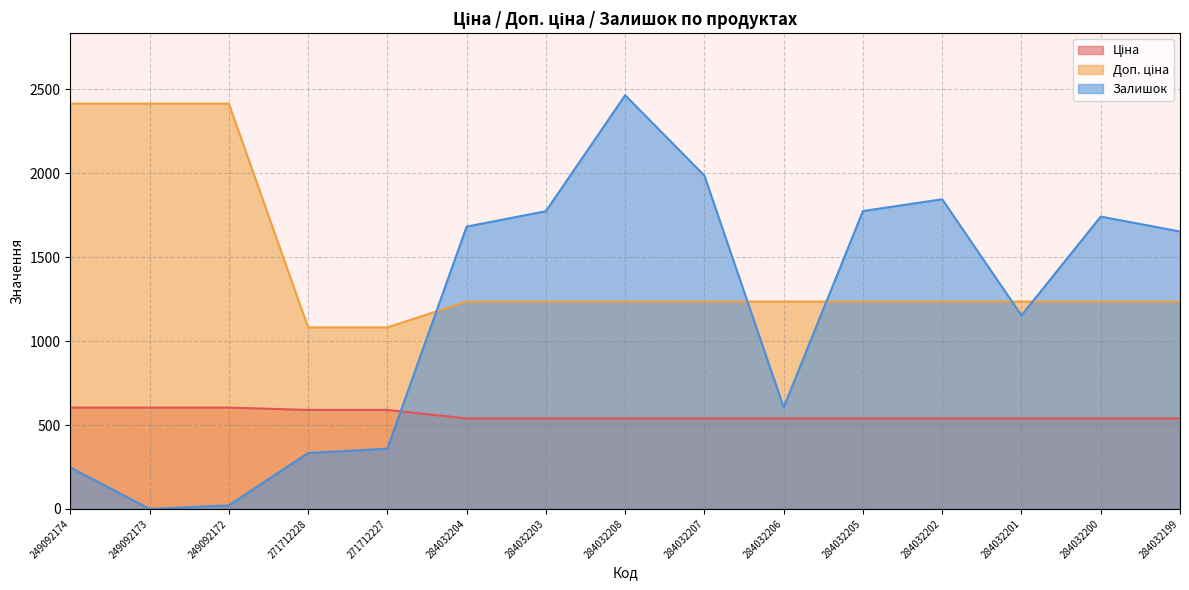

Where does the Залишок series first go above 1653?

284032204